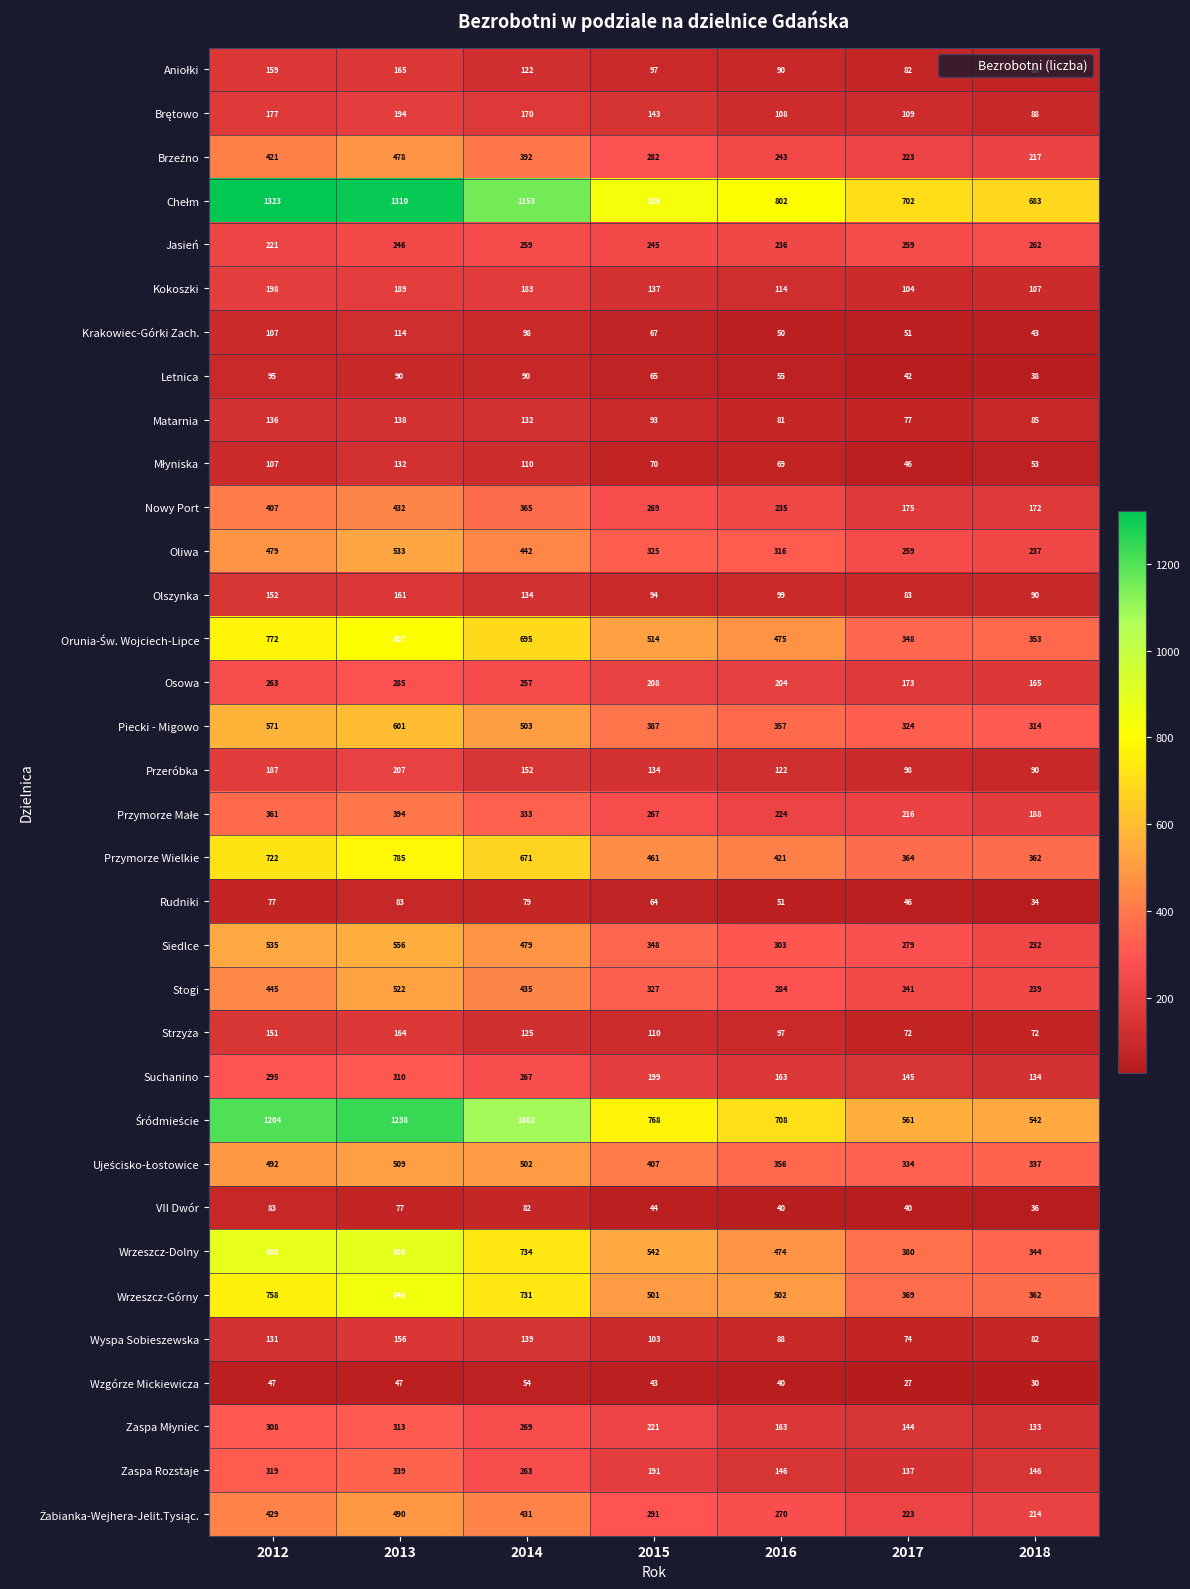

How many categories are shown in the chart?

7